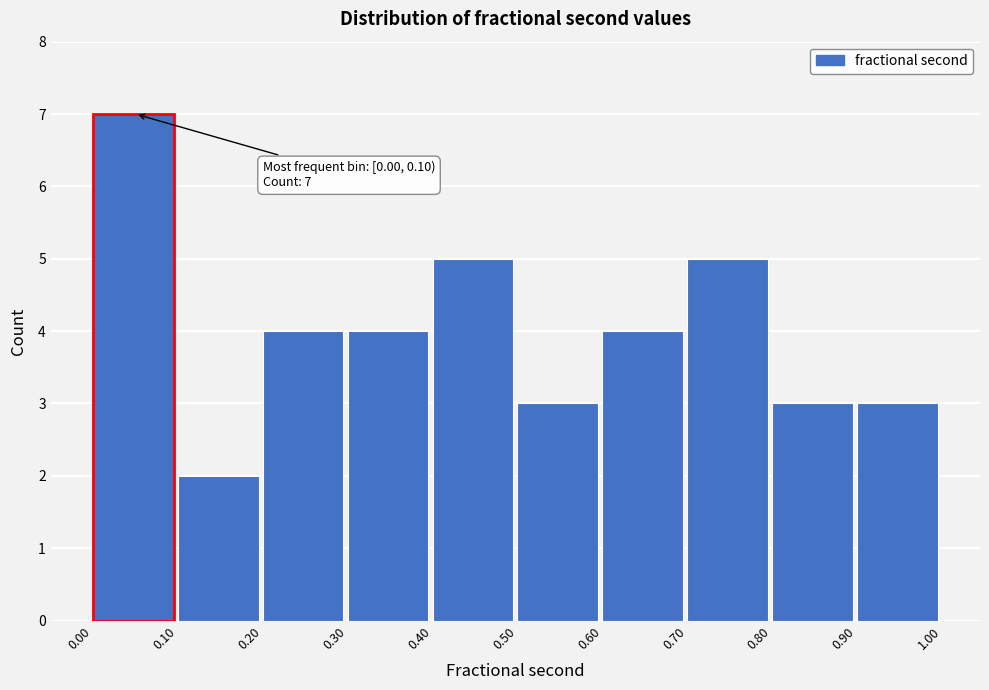

Over which range of the x-axis is the bar tallest?

0.00 to 0.10